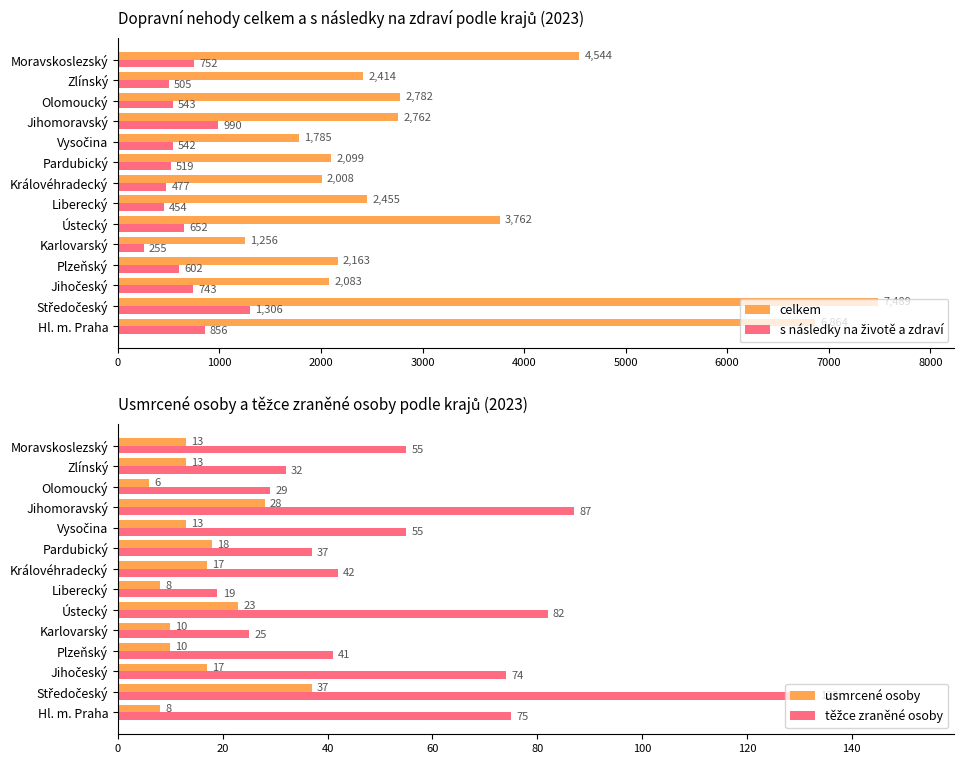

What is the average value of the s následky na životě a zdraví series?

657